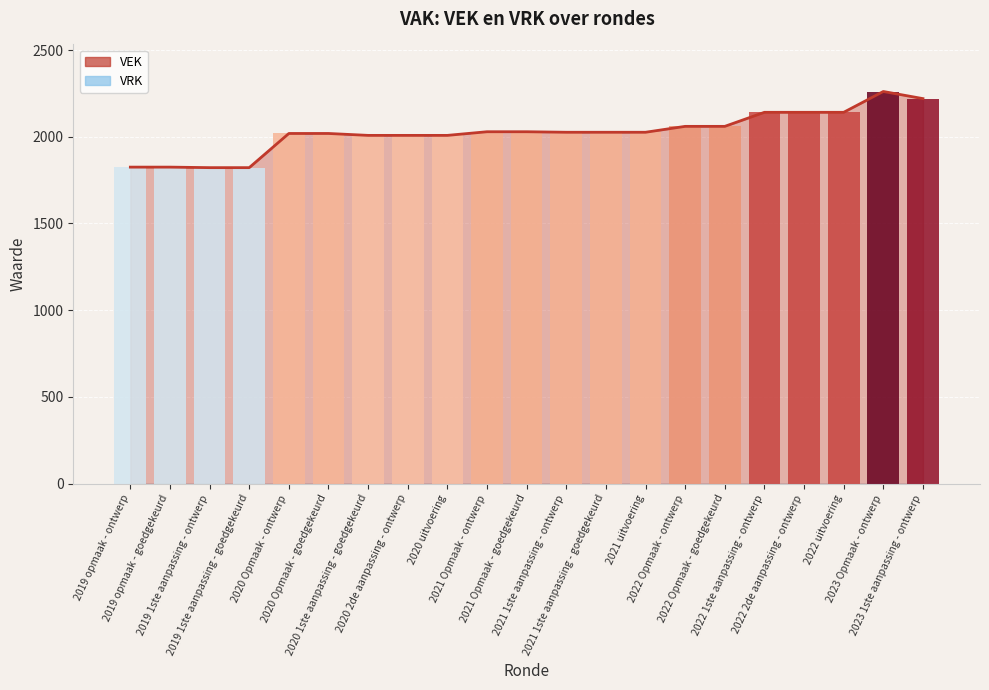

Is it true that the value at 2022 2de aanpassing - ontwerp is 2141?

True